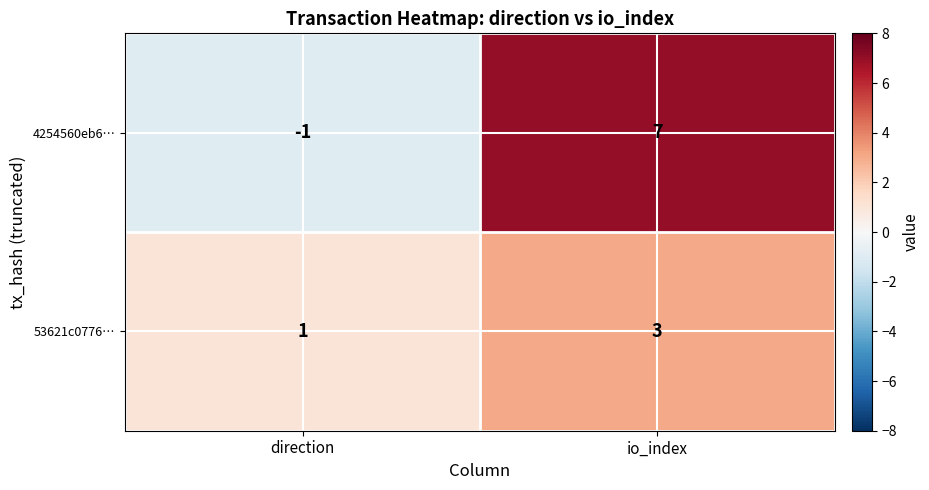

Between direction and io_index, which series saw the biggest shift?

4254560eb6…